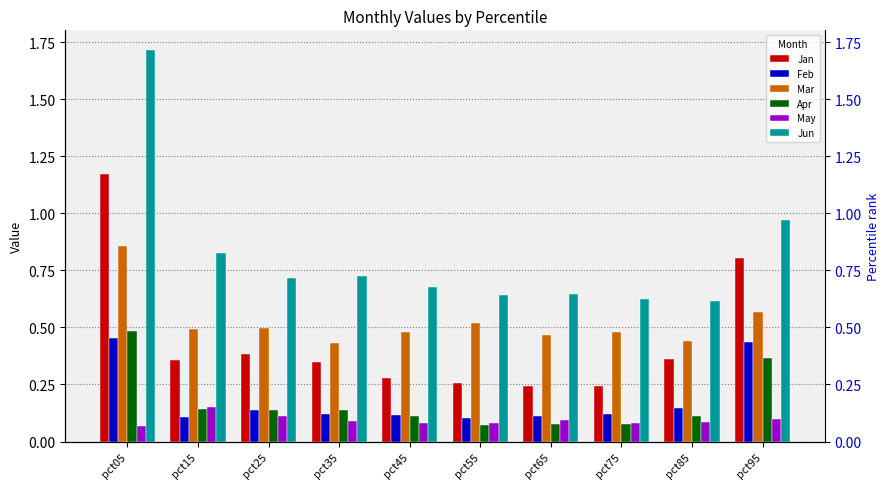

Reading right to left, extract all data points from this chart.

Jan: 0.8	0.4	0.2	0.2	0.3	0.3	0.3	0.4	0.4	1.2
Feb: 0.4	0.1	0.1	0.1	0.1	0.1	0.1	0.1	0.1	0.5
Mar: 0.6	0.4	0.5	0.5	0.5	0.5	0.4	0.5	0.5	0.9
Apr: 0.4	0.1	0.1	0.1	0.1	0.1	0.1	0.1	0.1	0.5
May: 0.1	0.1	0.1	0.1	0.1	0.1	0.1	0.1	0.2	0.1
Jun: 1.0	0.6	0.6	0.6	0.6	0.7	0.7	0.7	0.8	1.7